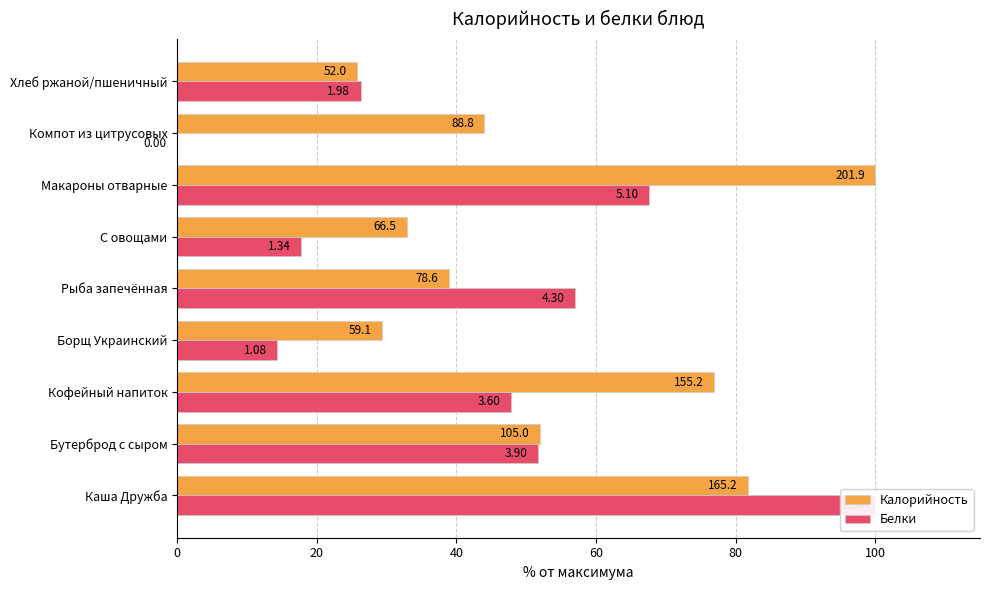

List the series in order of their peak value, lowest first.

Калорийность, Белки